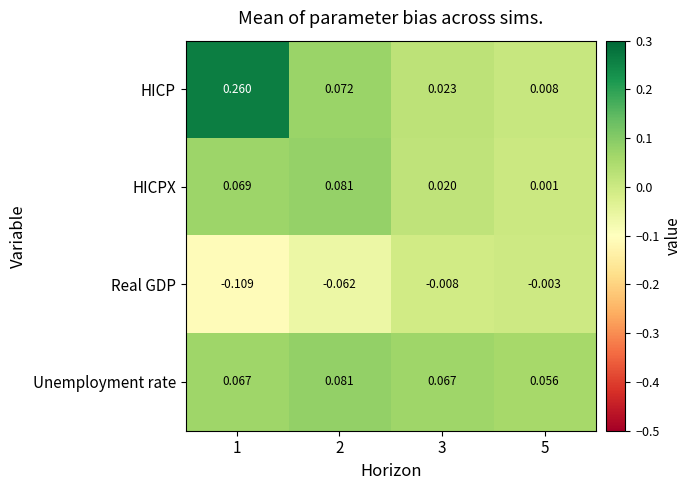

Which series changed the most between 3 and 5?

HICPX